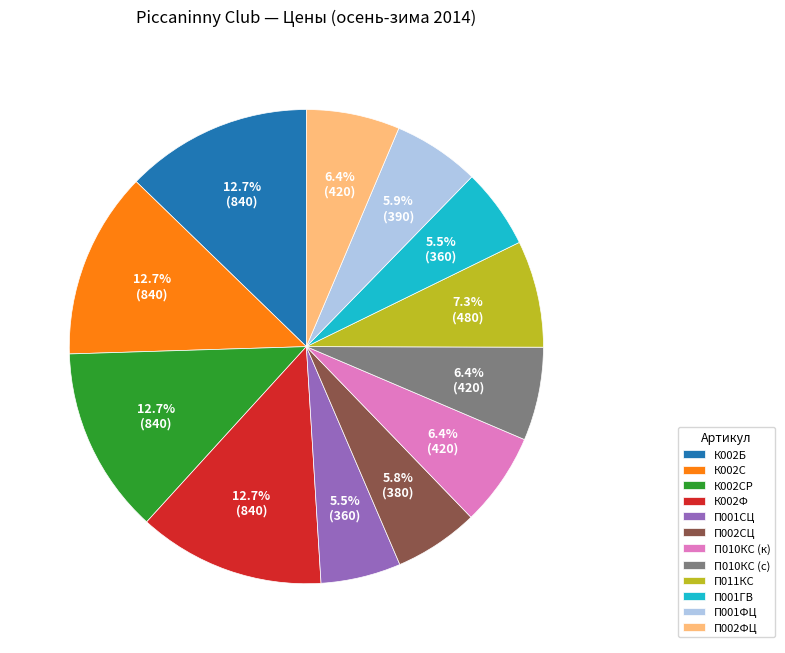

To the nearest percent, what is the difference between the П001ФЦ and К002Б slice percentages?

7%